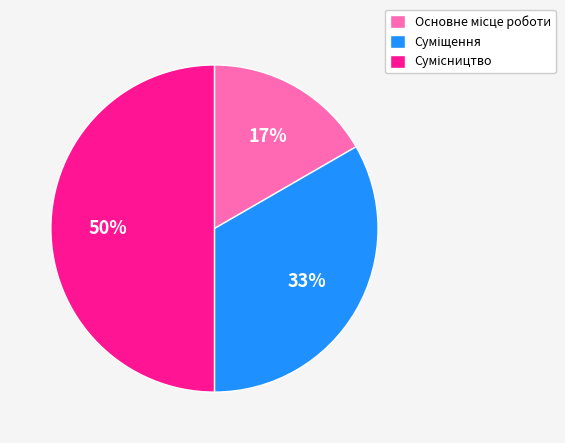

To the nearest percent, what is the average slice percentage?

33%